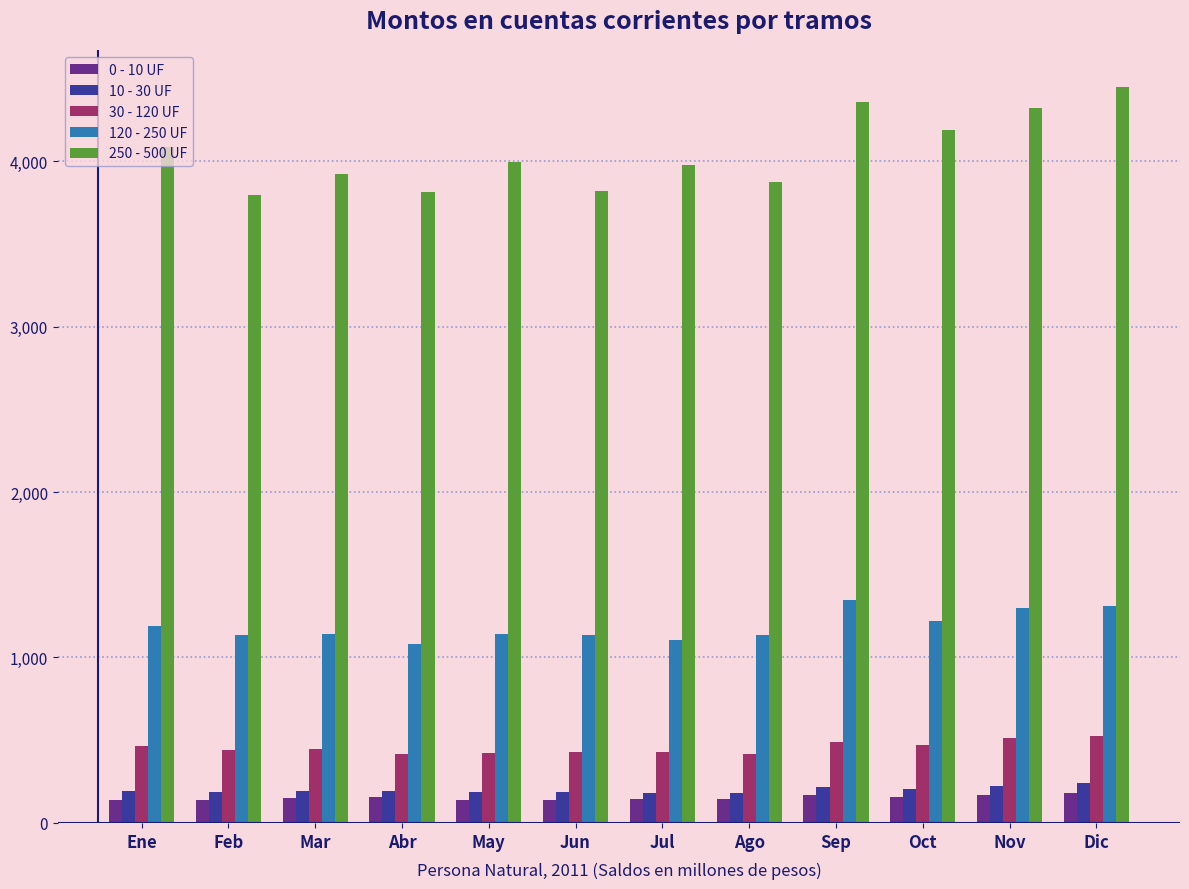

What is the smallest value displayed?

136.1